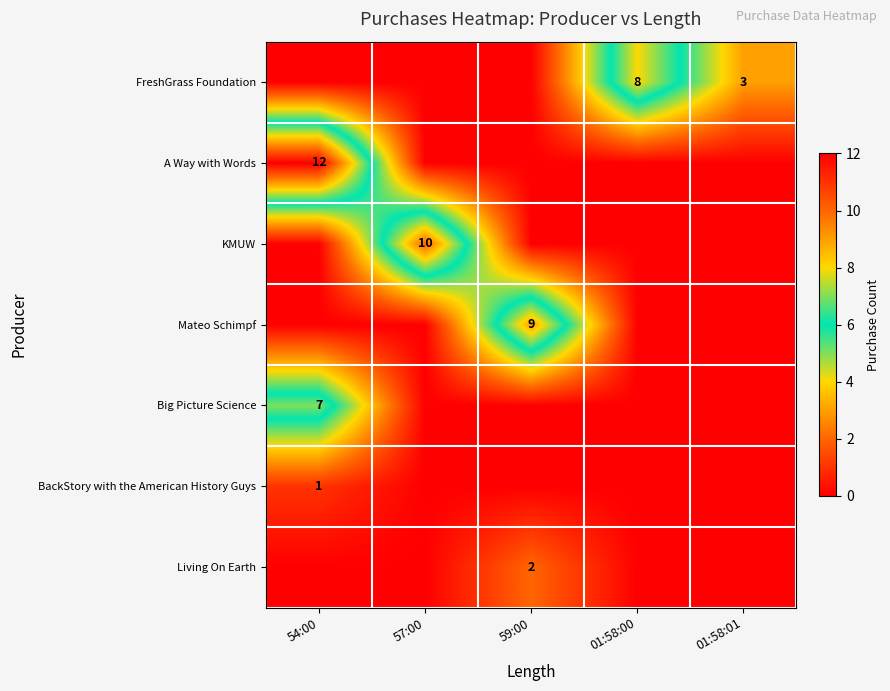

The FreshGrass Foundation series shows 8 at 01:58:00. True or false?

True